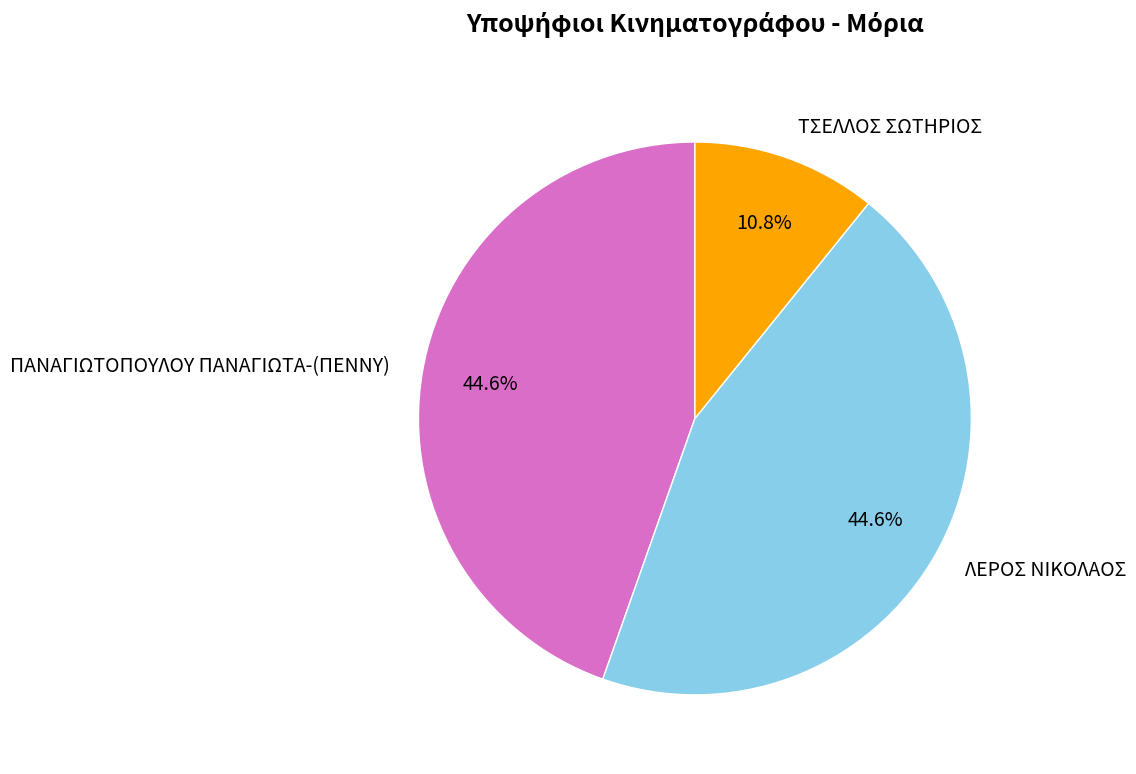

Which has a higher value, ΤΣΕΛΛΟΣ ΣΩΤΗΡΙΟΣ or ΠΑΝΑΓΙΩΤΟΠΟΥΛΟΥ ΠΑΝΑΓΙΩΤΑ-(ΠΕΝΝΥ)?

ΠΑΝΑΓΙΩΤΟΠΟΥΛΟΥ ΠΑΝΑΓΙΩΤΑ-(ΠΕΝΝΥ)